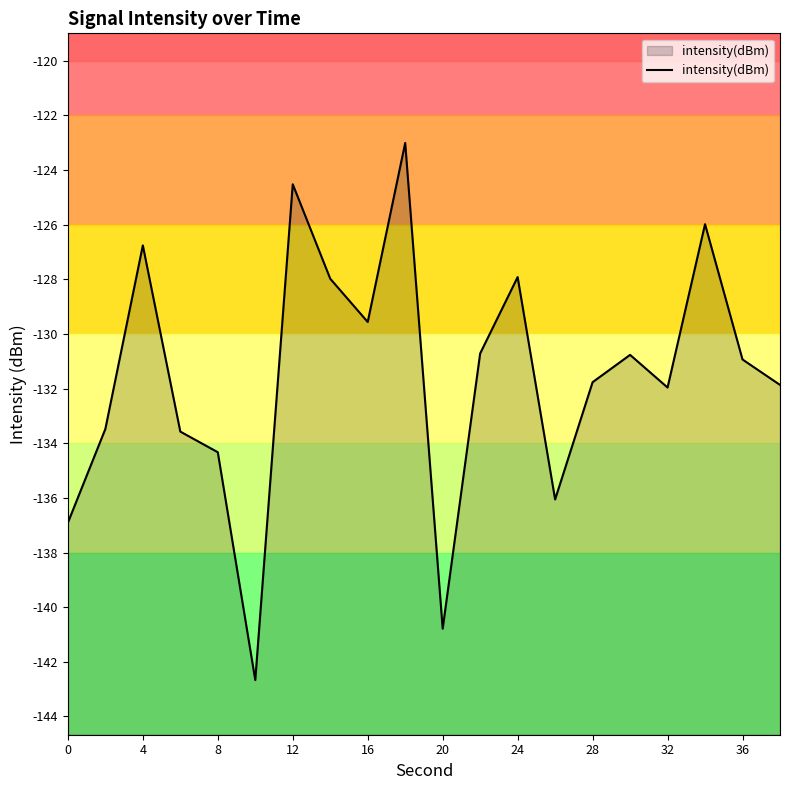

Between 17 and 11, which is larger?

17